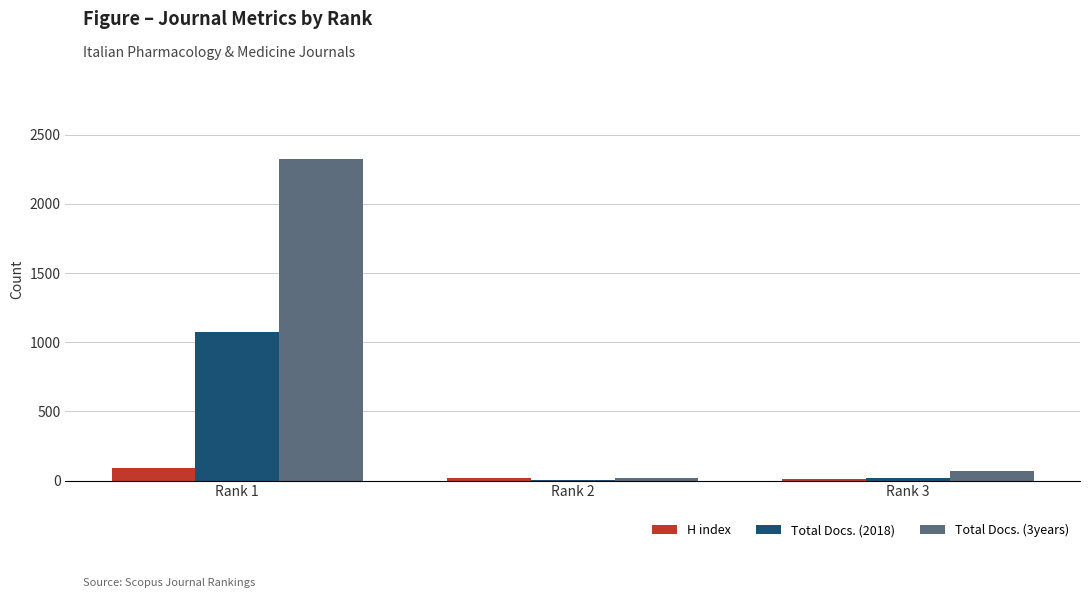

Which category has the highest value in the Total Docs. (3years) series?

Rank 1